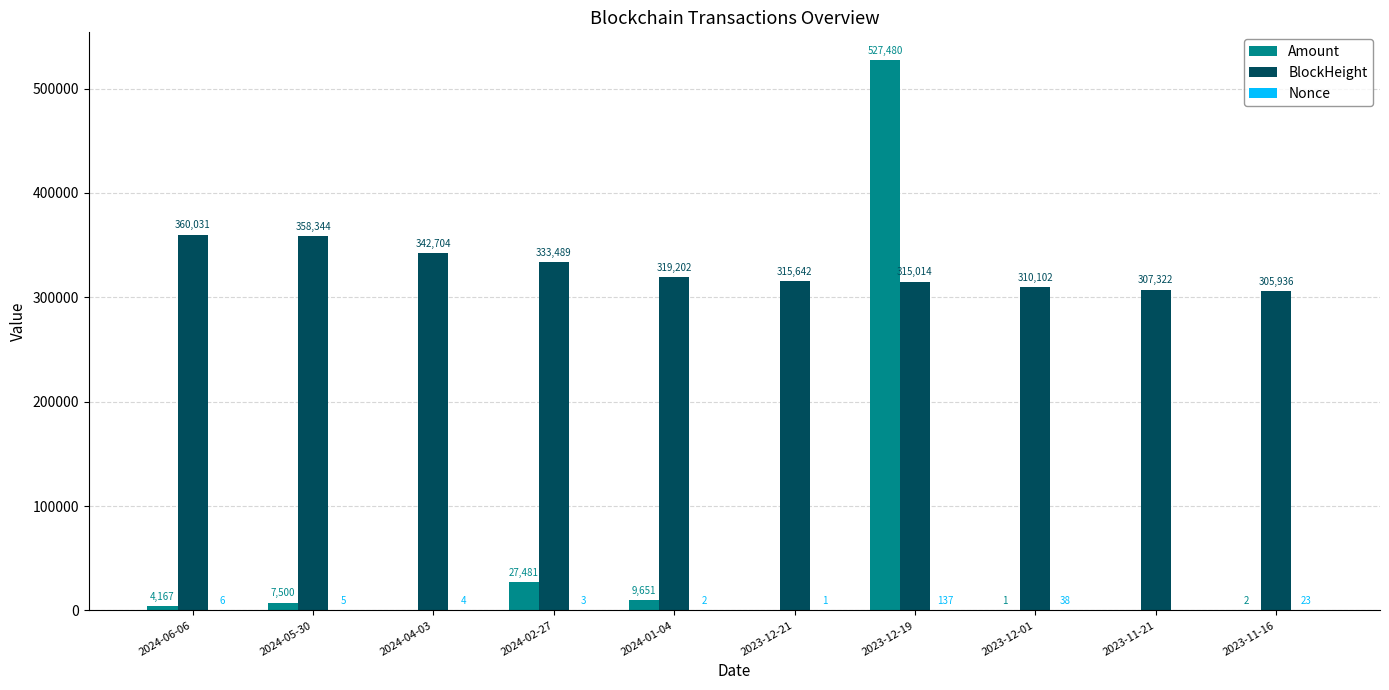

How many data points does each series have?

10